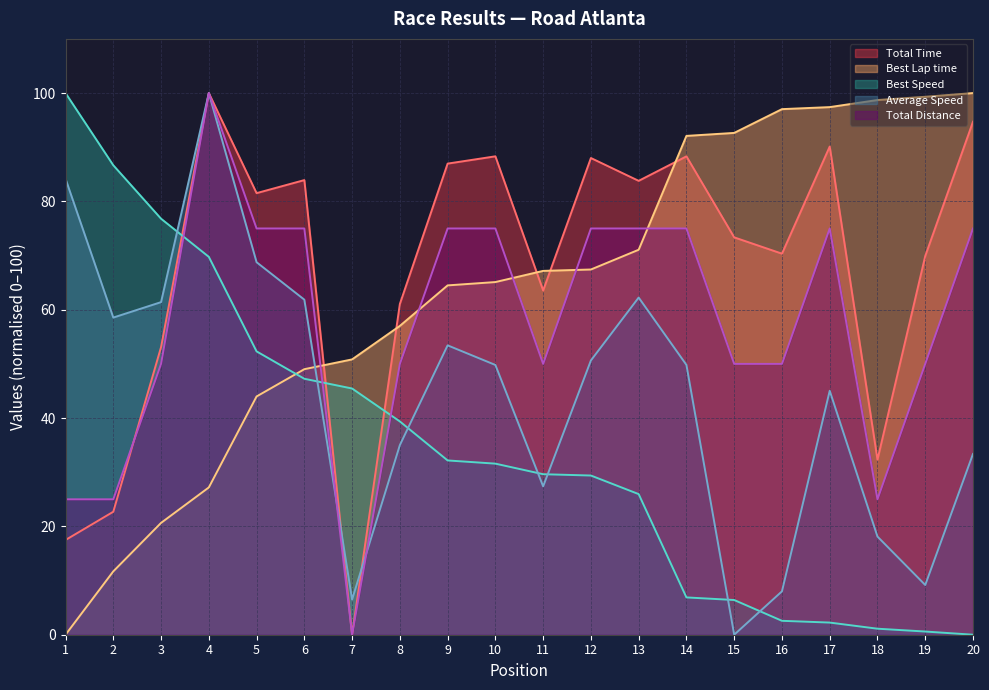

Reading right to left, list all the values displayed in this chart.

Total Time: 20=94.7	19=69.9	18=32.3	17=90.1	16=70.3	15=73.4	14=88.3	13=83.8	12=88.0	11=63.6	10=88.3	9=87.0	8=61.1	7=0.0	6=83.9	5=81.5	4=100.0	3=53.1	2=22.7	1=17.5
Best Lap time: 20=100.0	19=99.3	18=98.7	17=97.4	16=97.0	15=92.6	14=92.1	13=71.1	12=67.4	11=67.2	10=65.1	9=64.5	8=57.0	7=50.8	6=49.0	5=44.0	4=27.2	3=20.6	2=11.7	1=0.0
Best Speed: 20=0.0	19=0.6	18=1.1	17=2.2	16=2.6	15=6.4	14=6.9	13=26.0	12=29.4	11=29.6	10=31.6	9=32.2	8=39.4	7=45.5	6=47.3	5=52.3	4=69.8	3=76.8	2=86.7	1=100.0
Average Speed: 20=33.4	19=9.2	18=18.1	17=45.0	16=8.0	15=0.0	14=49.8	13=62.2	12=50.6	11=27.4	10=49.8	9=53.4	8=35.0	7=6.5	6=61.9	5=68.8	4=100.0	3=61.4	2=58.6	1=84.2
Total Distance: 20=75.0	19=50.0	18=25.0	17=75.0	16=50.0	15=50.0	14=75.0	13=75.0	12=75.0	11=50.0	10=75.0	9=75.0	8=50.0	7=0.0	6=75.0	5=75.0	4=100.0	3=50.0	2=25.0	1=25.0